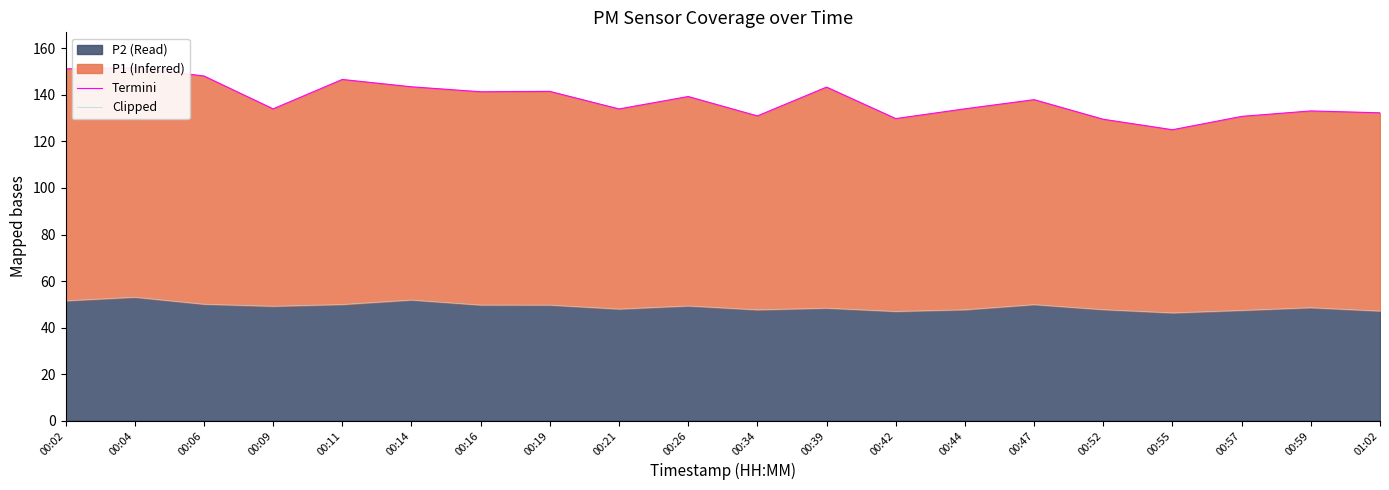

Is it true that Clipped equals 16.3 at 00:55?

False